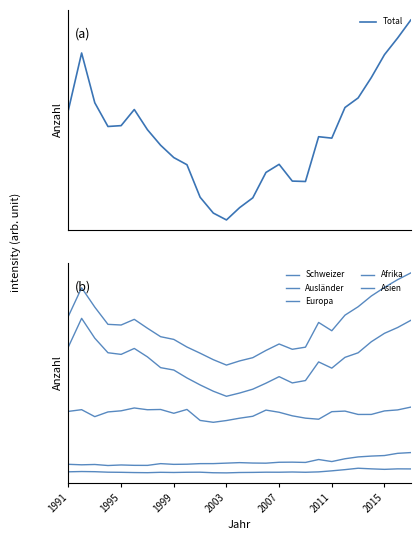

How many categories are shown in the chart?

27